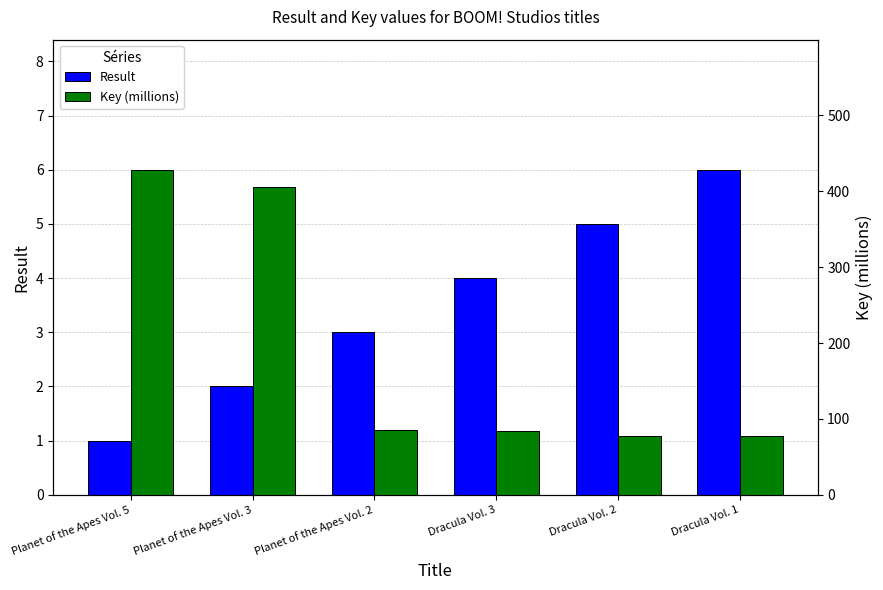

What is the difference between the maximum and minimum values in the Key (millions) series?

350.9